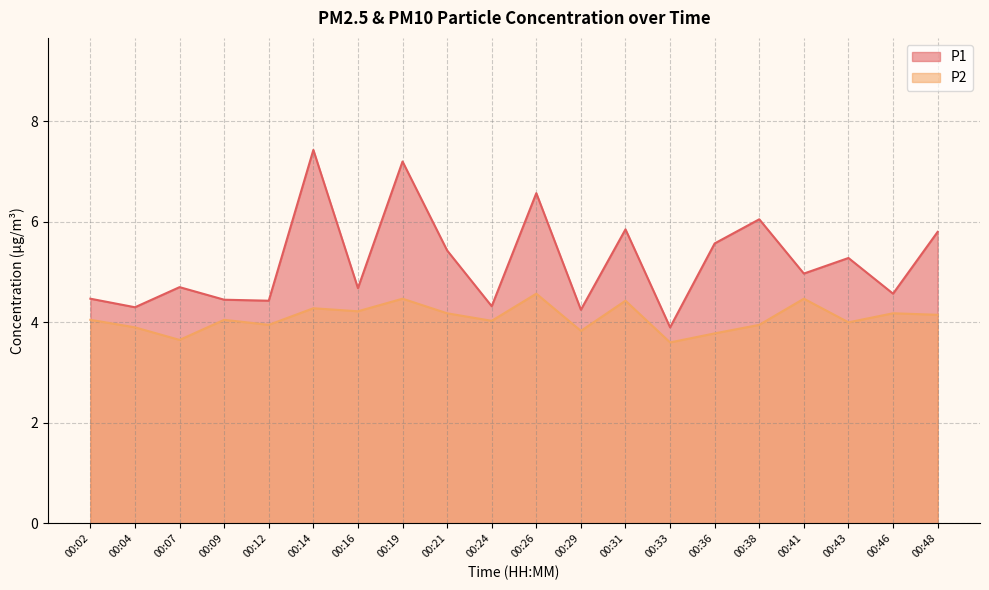

Which series changed the most between 00:02 and 00:48?

P1